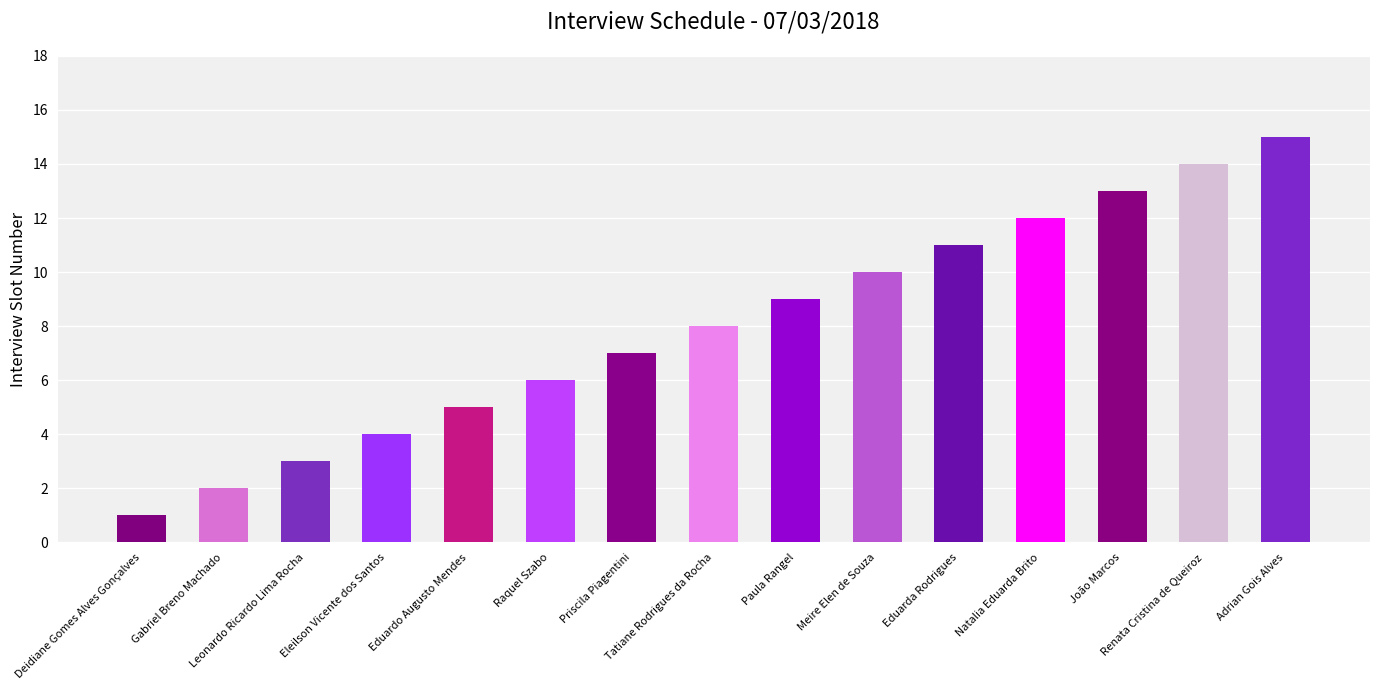

True or false: the data shows 23 at Adrian Gois Alves.

False